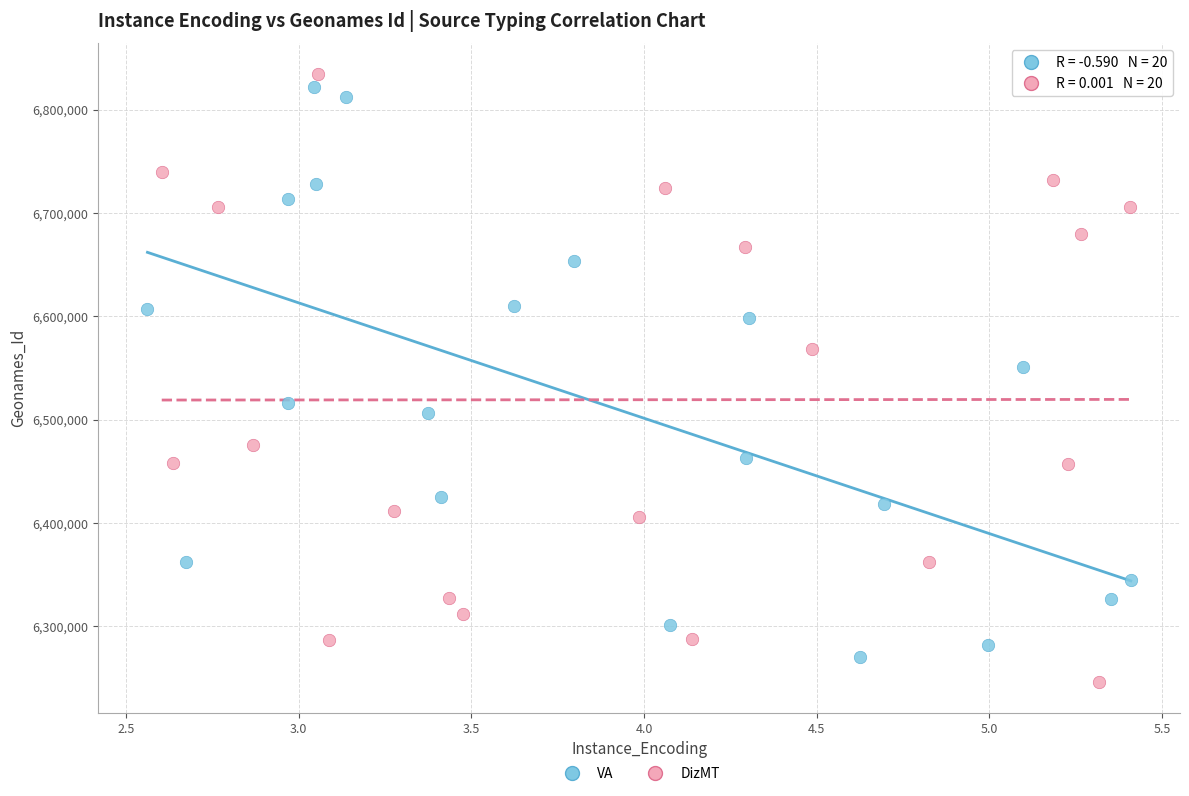

Which series reaches the maximum Y coordinate?

DizMT